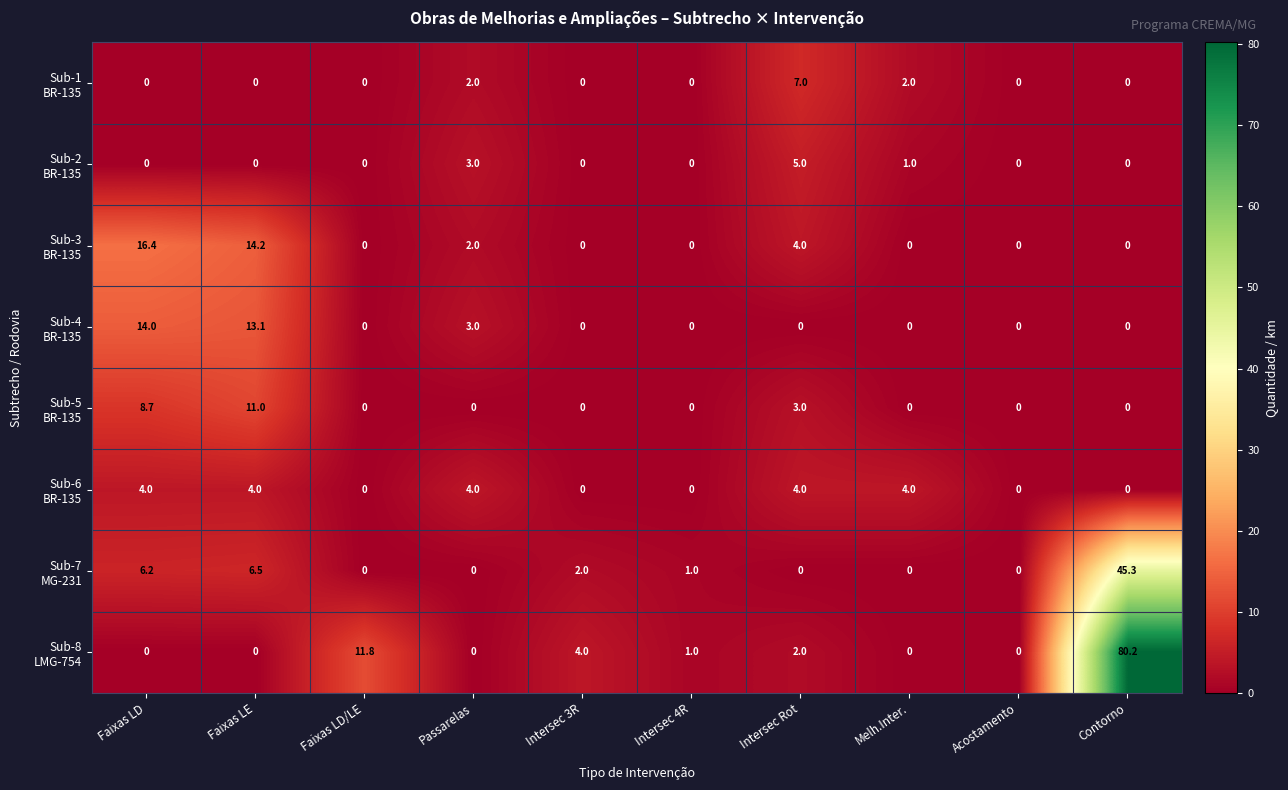

What is the spread (max minus min) of values at Intersec 4R?

1.0